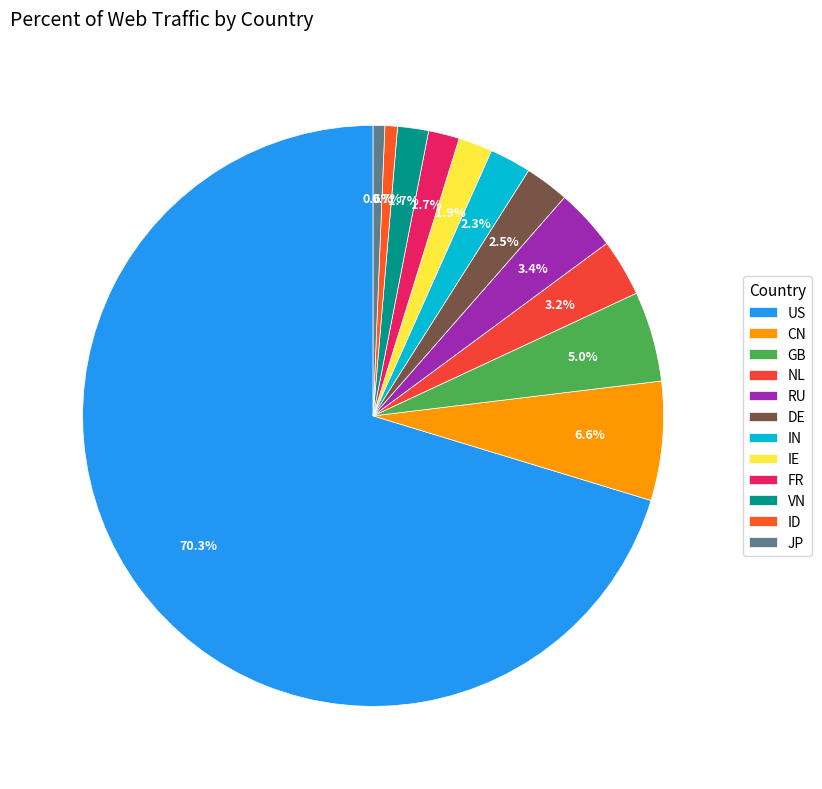

Which has a higher value, IE or RU?

RU